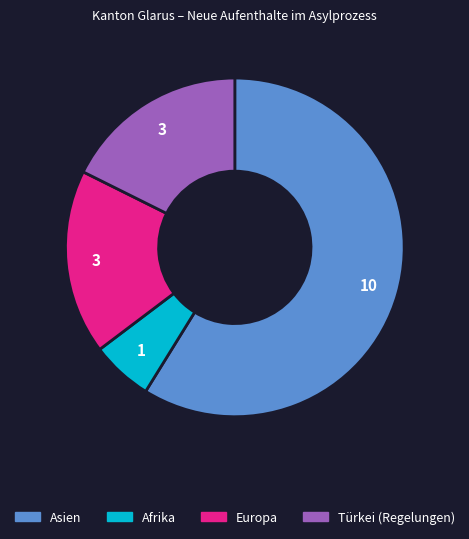

The Europa slice represents 12% of the pie. True or false?

False